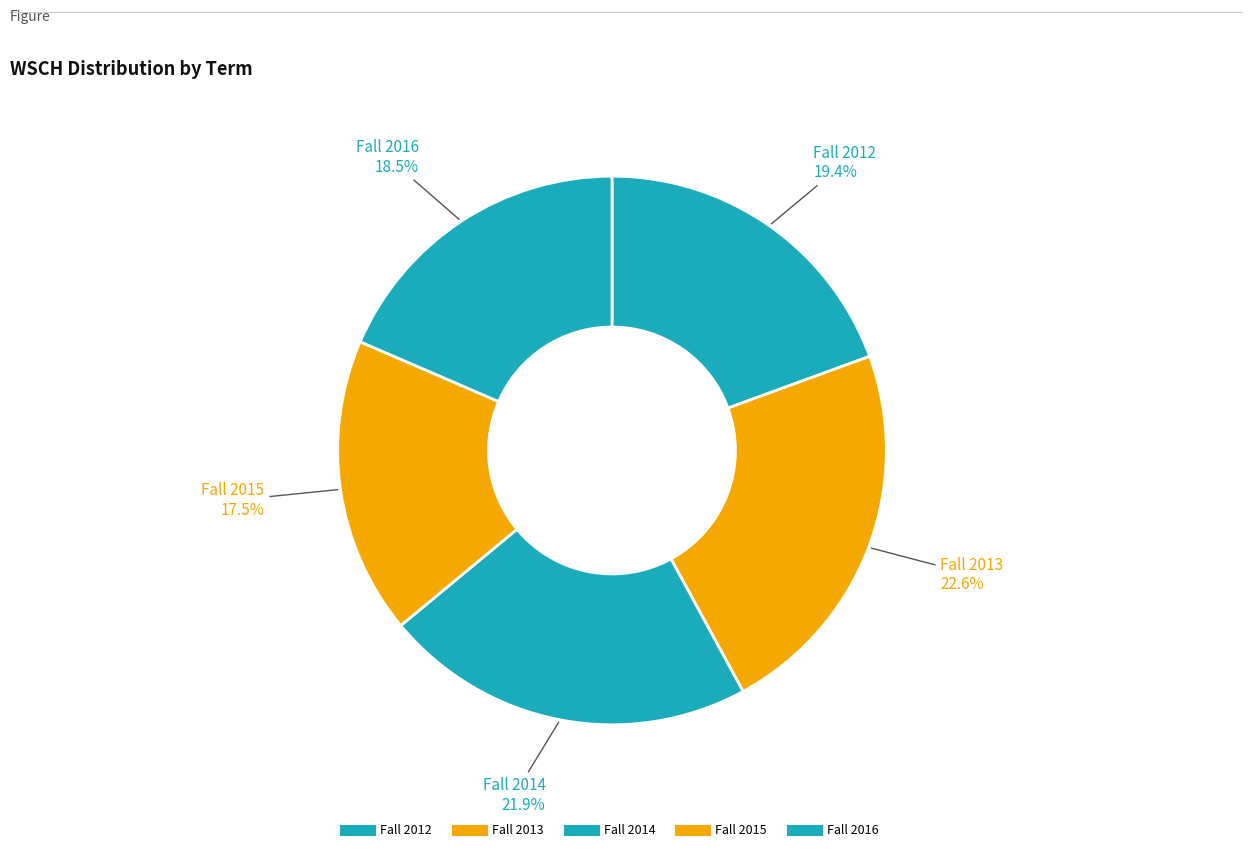

To the nearest percent, what percentage of the pie is Fall 2016?

19%